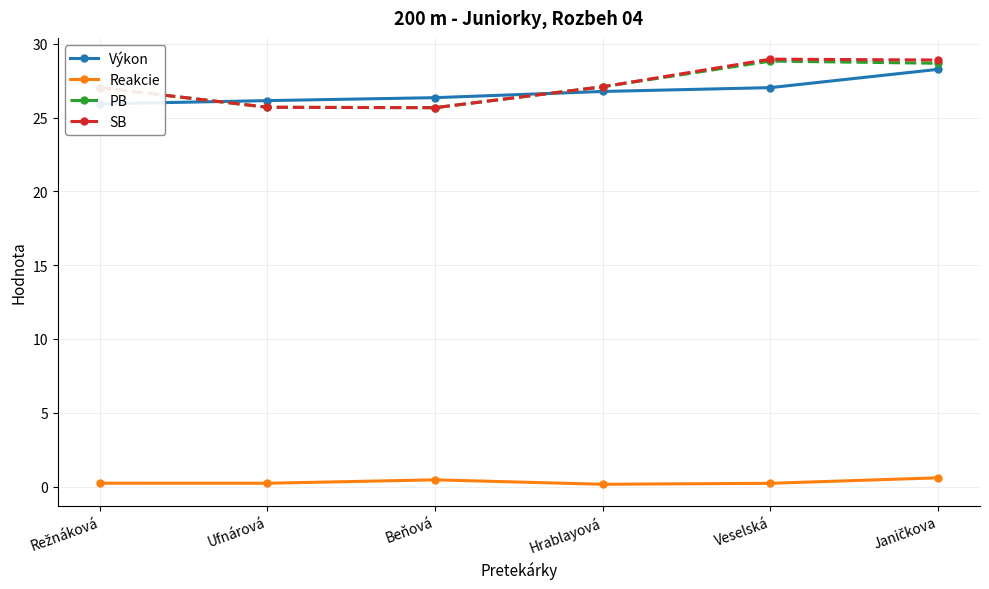

Which series has the largest total across all categories?

SB